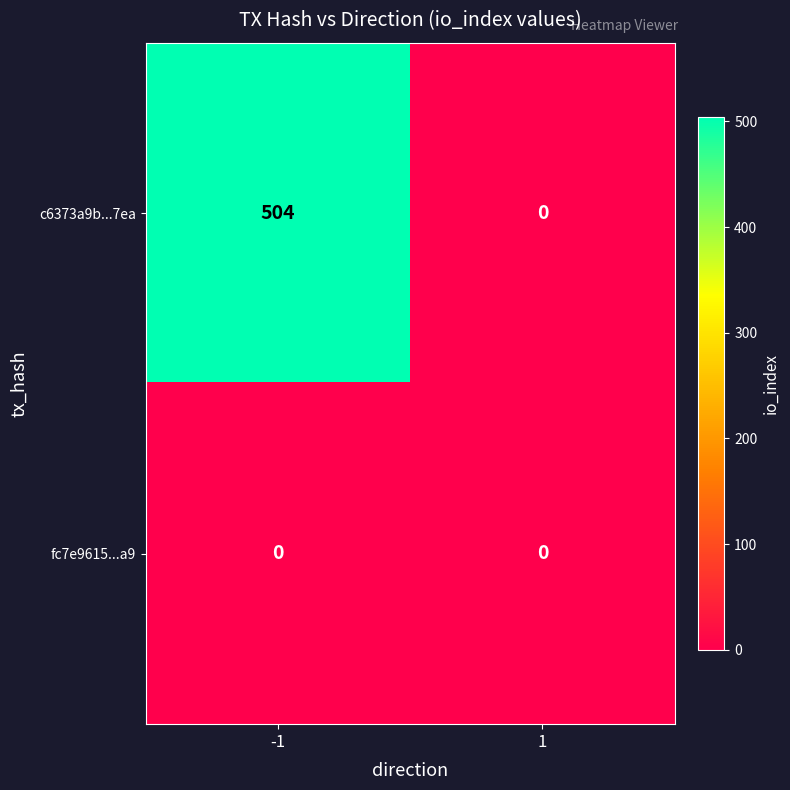

List the series in order of their overall mean, lowest first.

fc7e9615...a9, c6373a9b...7ea